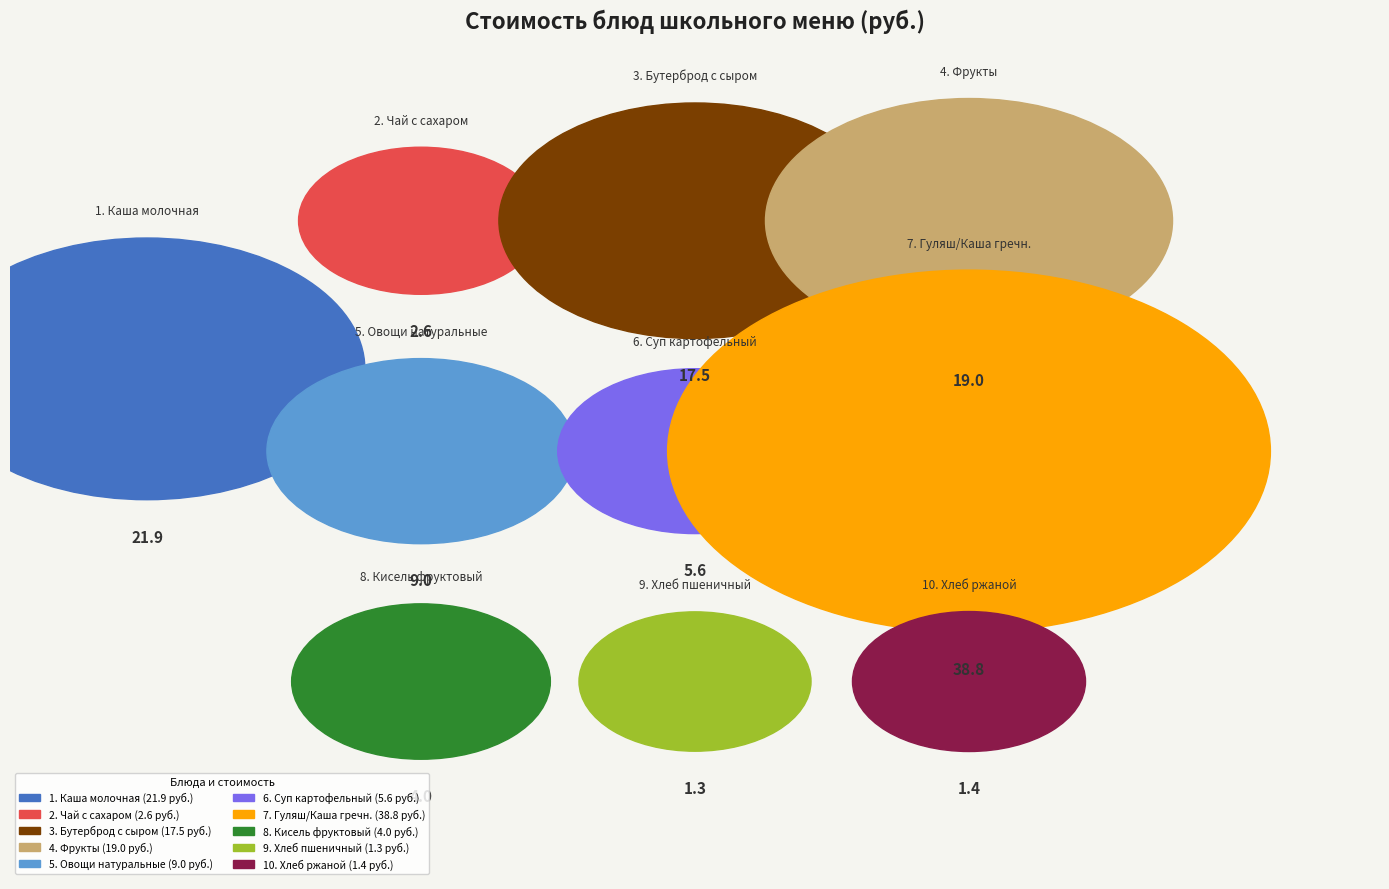

To the nearest percent, what is the difference between the Бутерброд с сыром and Гуляш/Каша гречневая рассыпчатая slice percentages?

18%